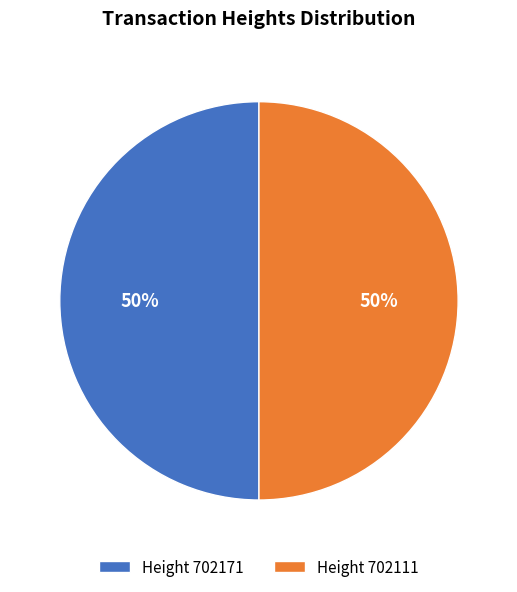

True or false: Height 702171 accounts for 50% of the total.

True